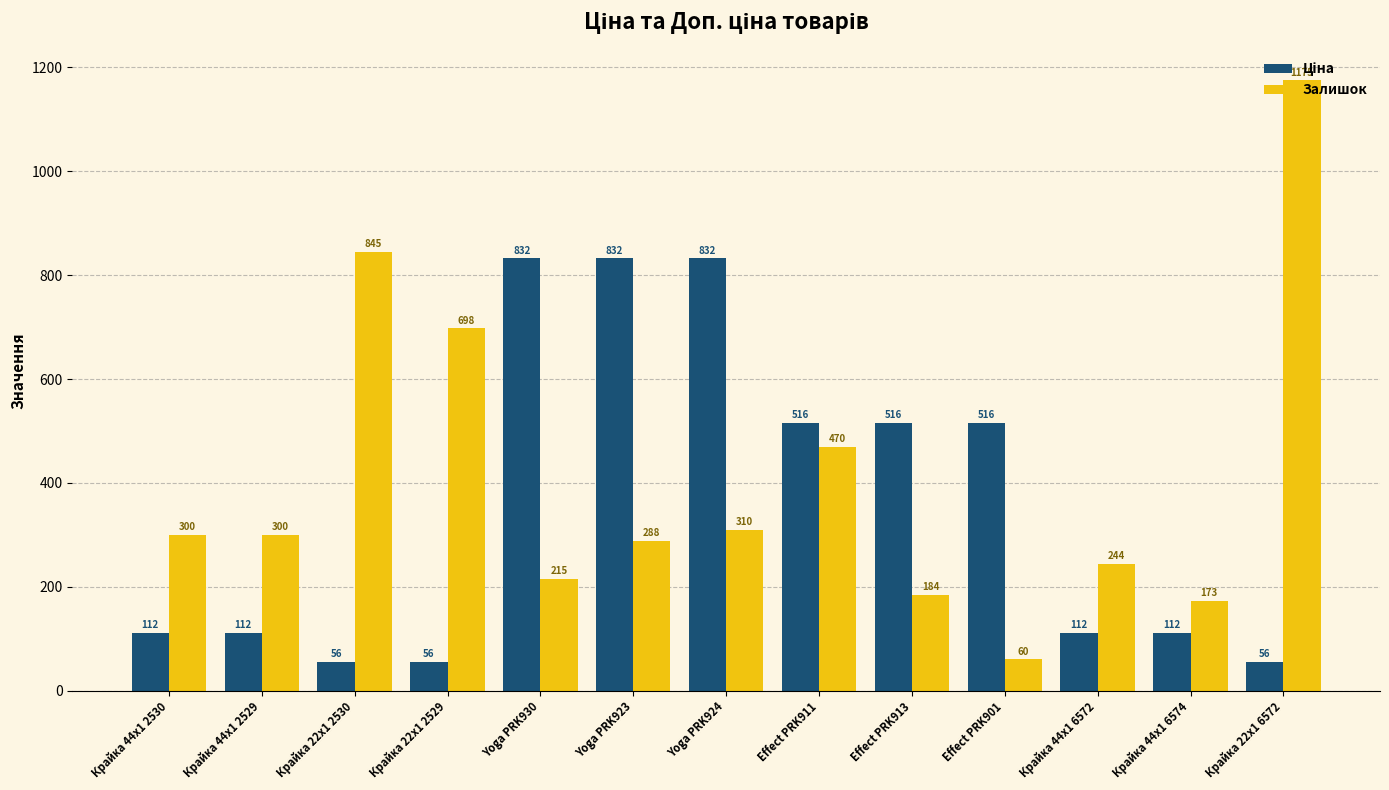

What is the approximate value of Залишок at Крайка 22x1 2529?

698.0